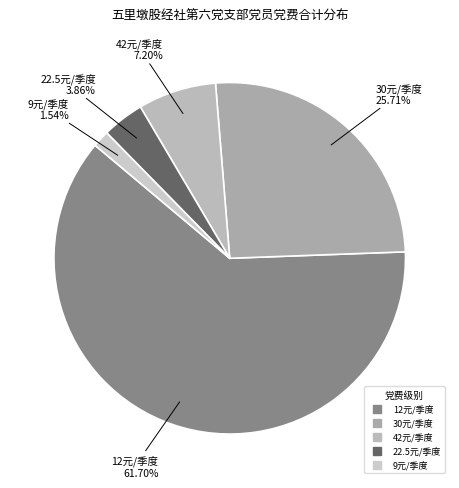

Is there any slice that represents more than half of the pie?

Yes